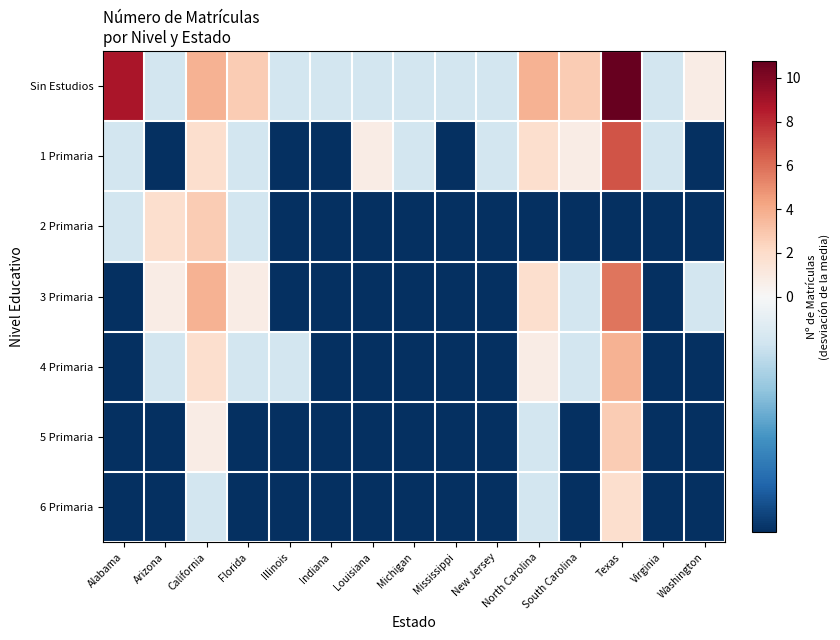

Which series has the largest total across all categories?

Sin Estudios